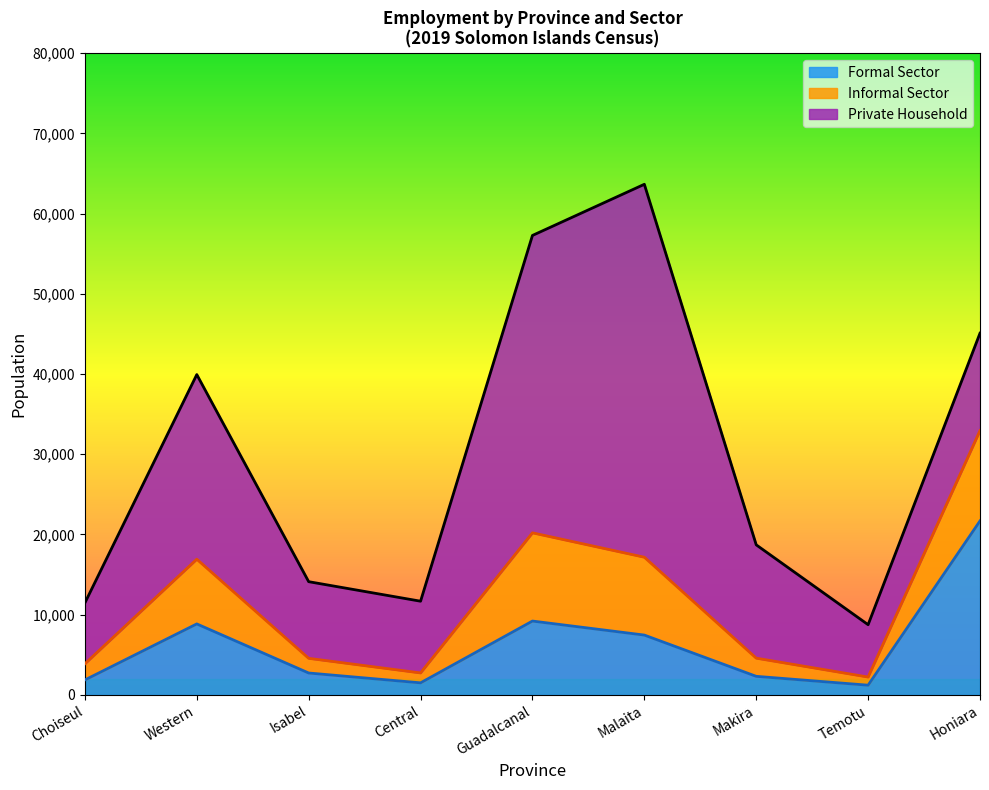

Between Central and Malaita, which is larger?

Malaita